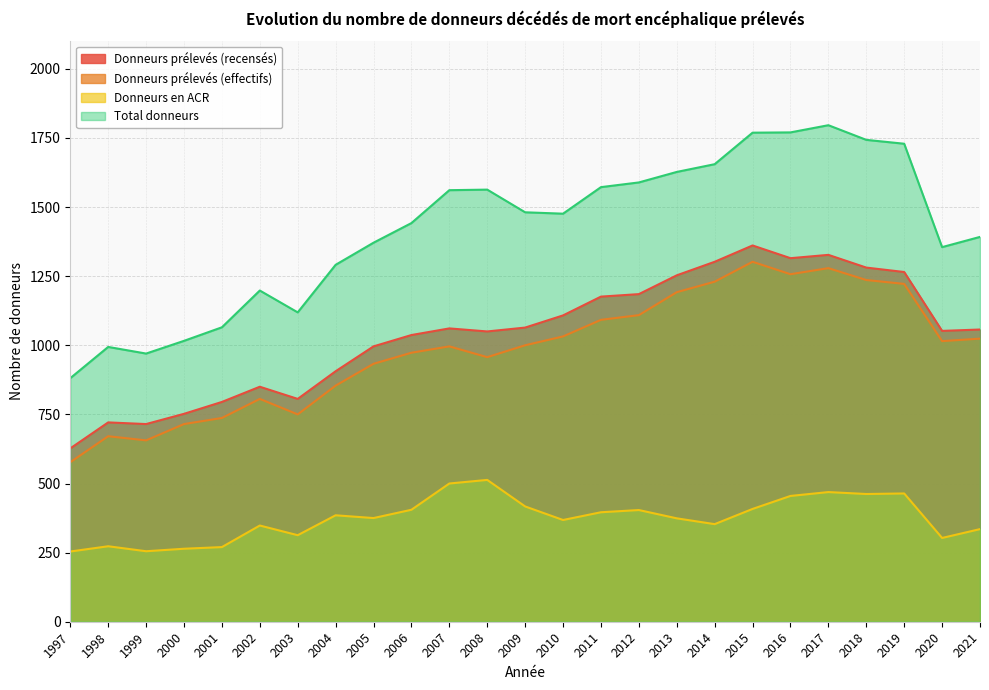

How many lines are shown in the chart?

4